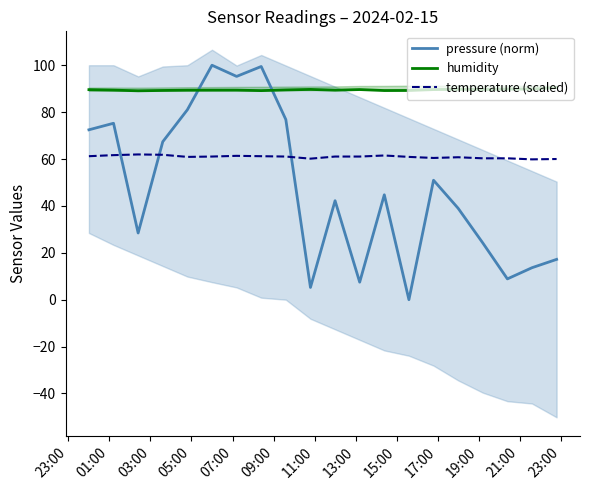

True or false: humidity and temperature (scaled) intersect in this chart.

False